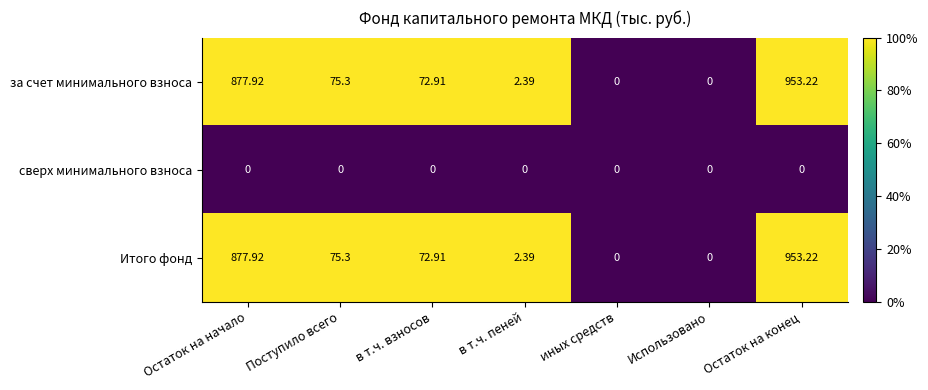

At which category does the chart reach its peak across all series?

Остаток на конец